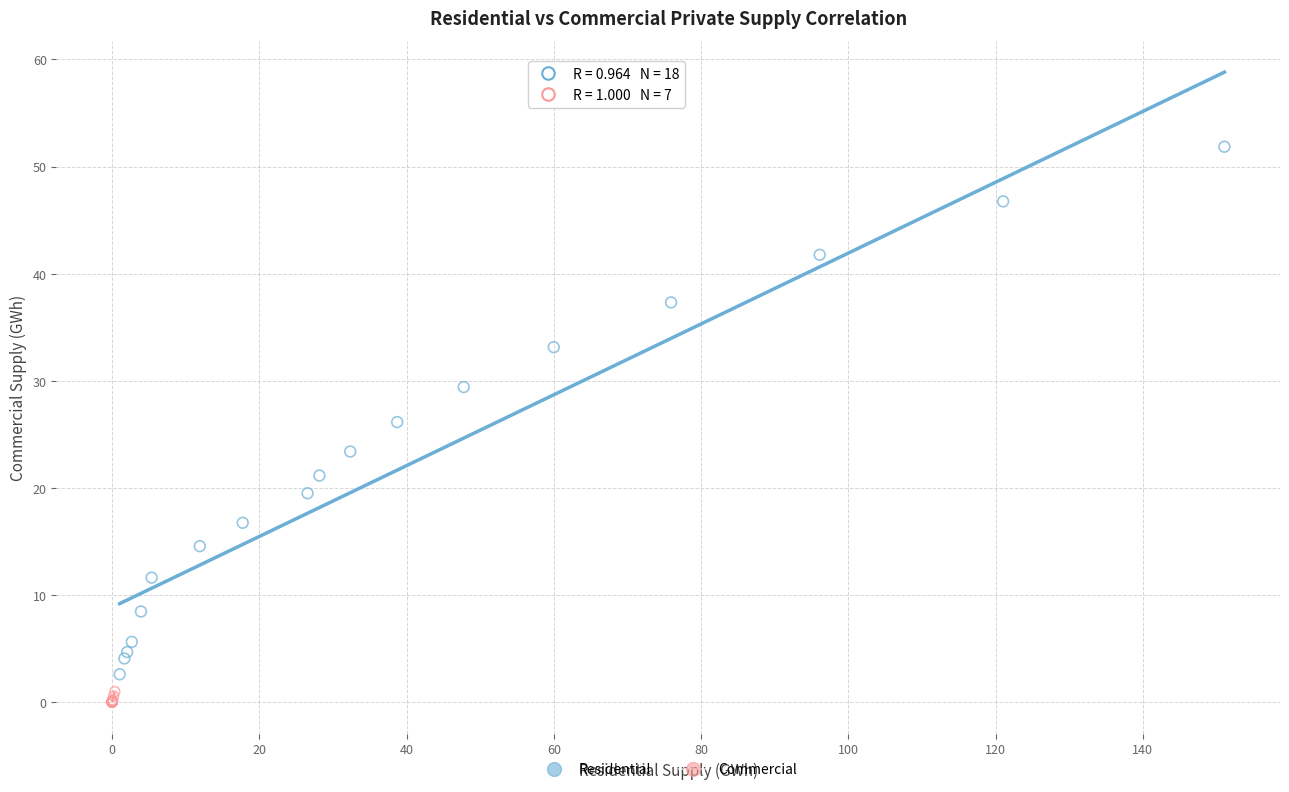

Which series reaches the maximum Y coordinate?

Residential